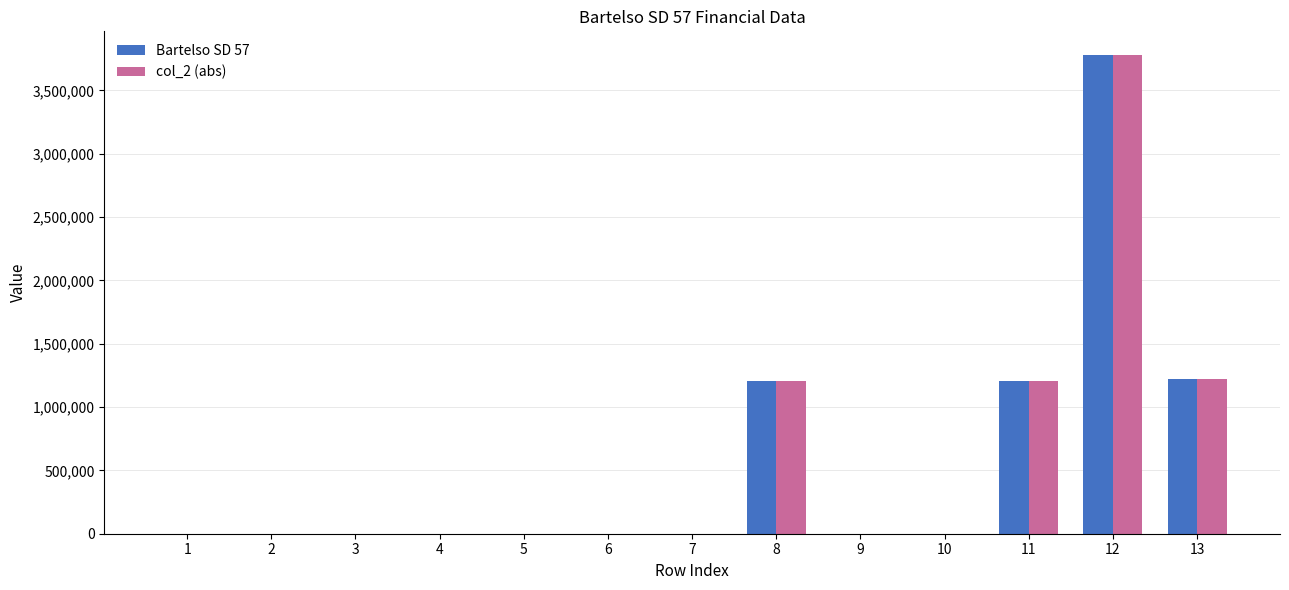

What is the greatest value displayed?

3776870